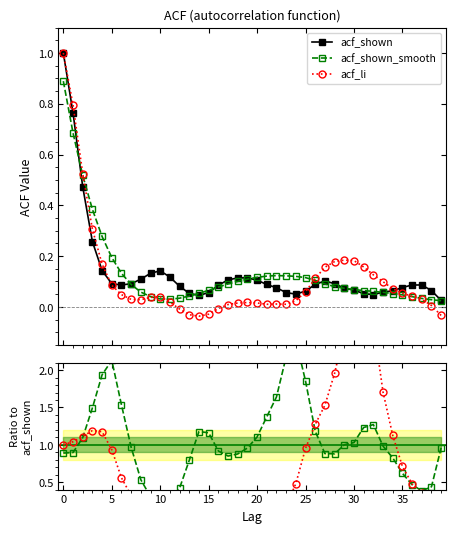

How many interior local valleys does the acf_li series have?

4